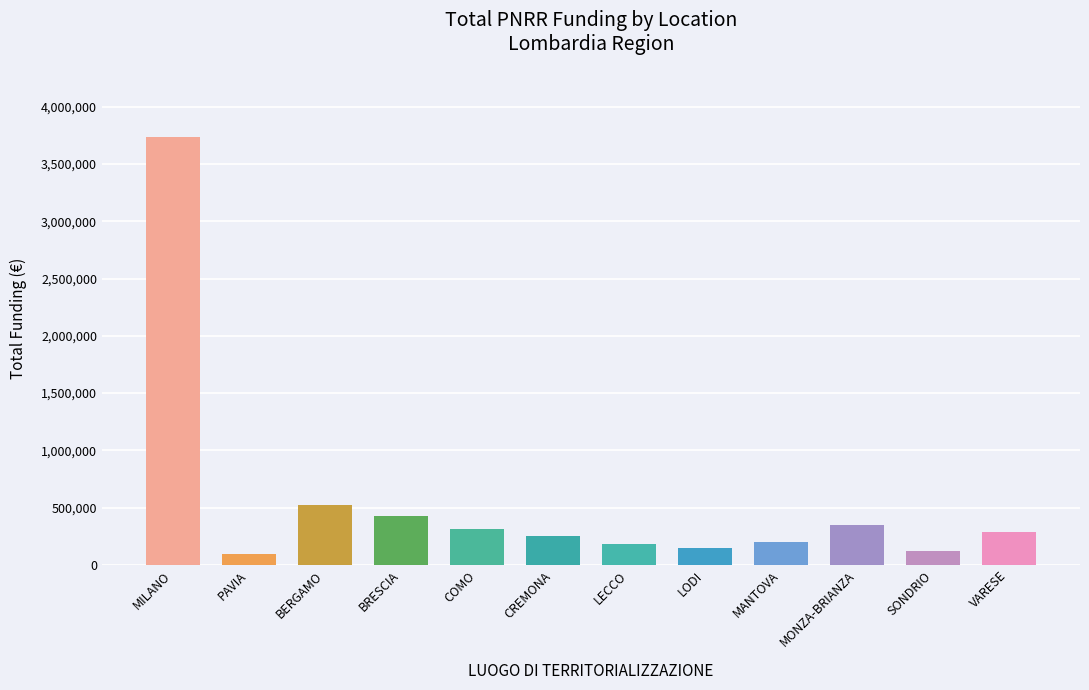

Which has a higher value, MONZA-BRIANZA or SONDRIO?

MONZA-BRIANZA